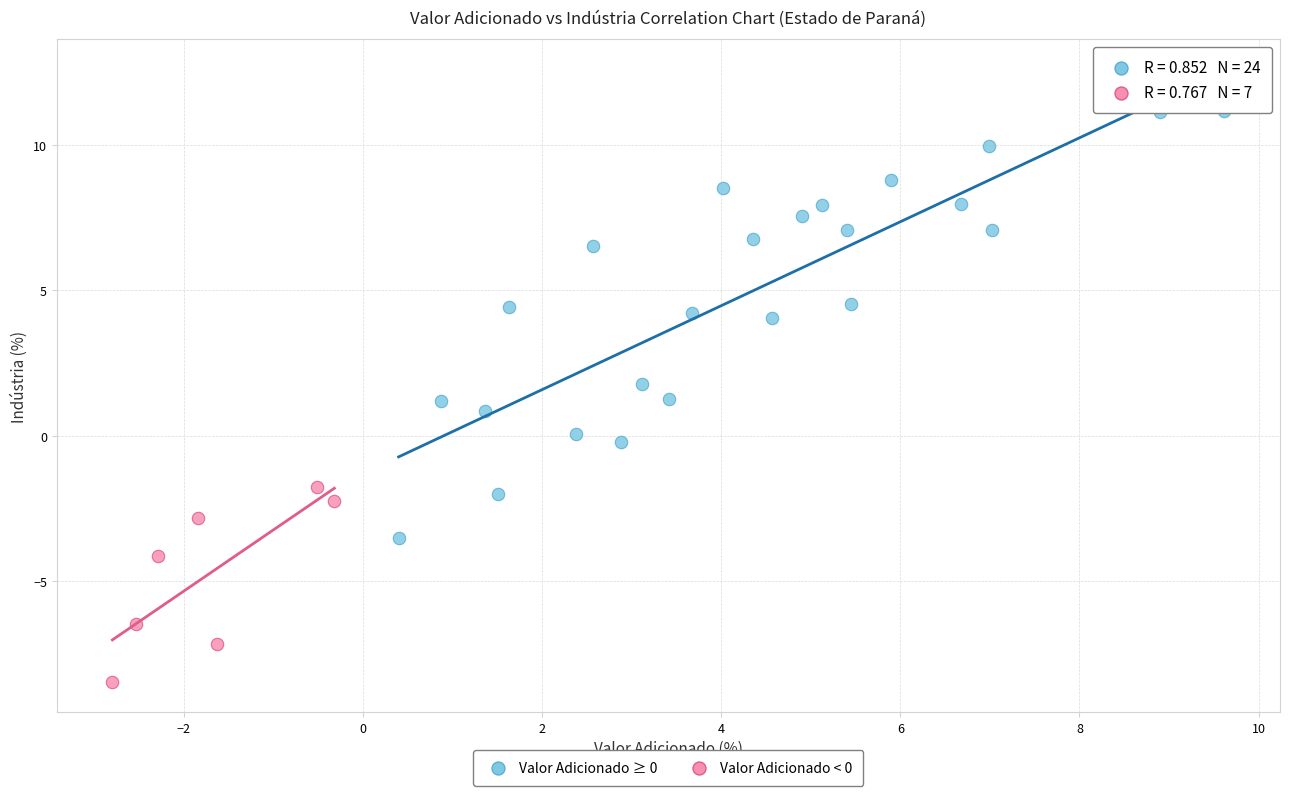

Which series reaches the minimum Y coordinate?

Valor Adicionado < 0